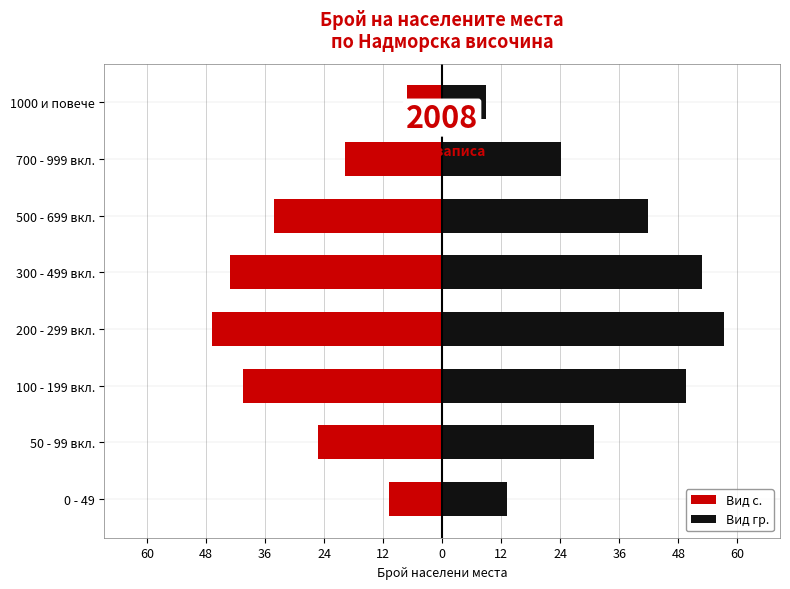

What is the smallest value displayed?

-46.8